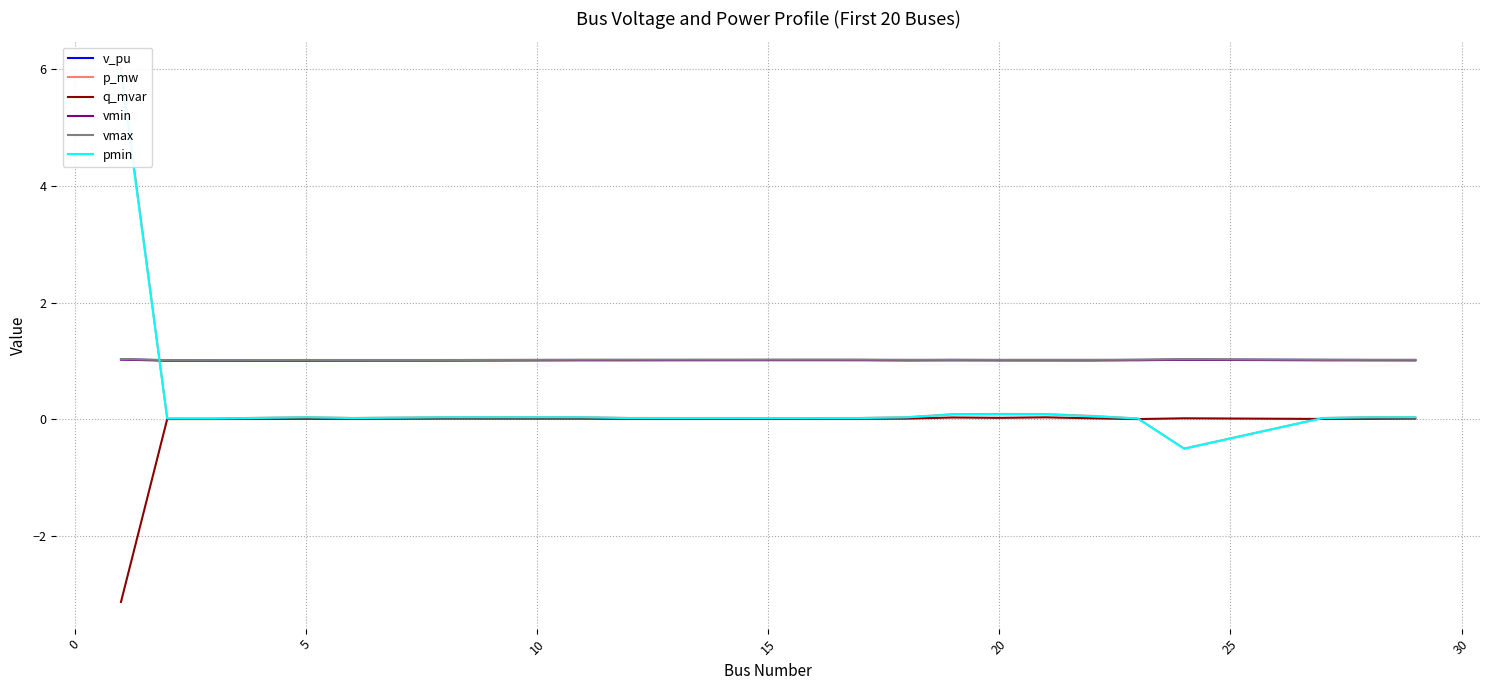

True or false: vmax and q_mvar cross at least once.

False